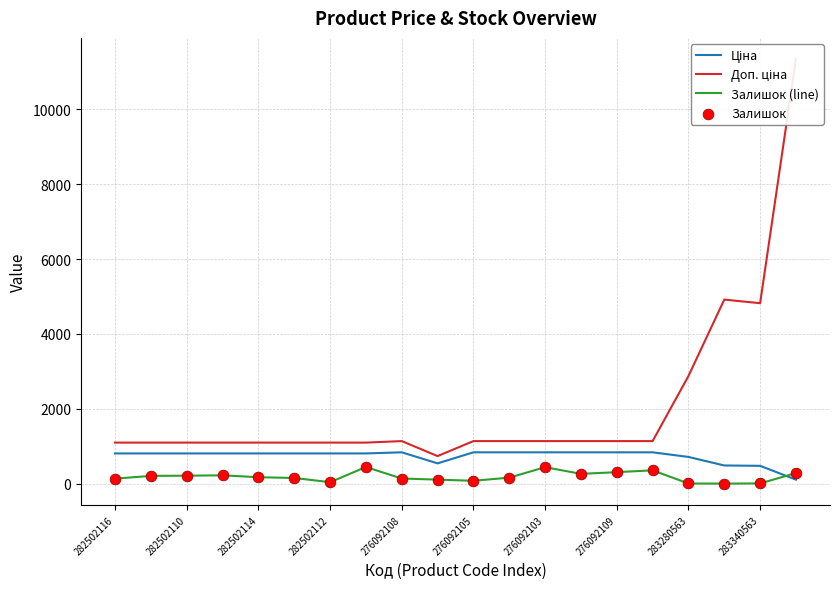

Is the value of Залишок (line) at 17 greater than the value of Залишок at 17?

No